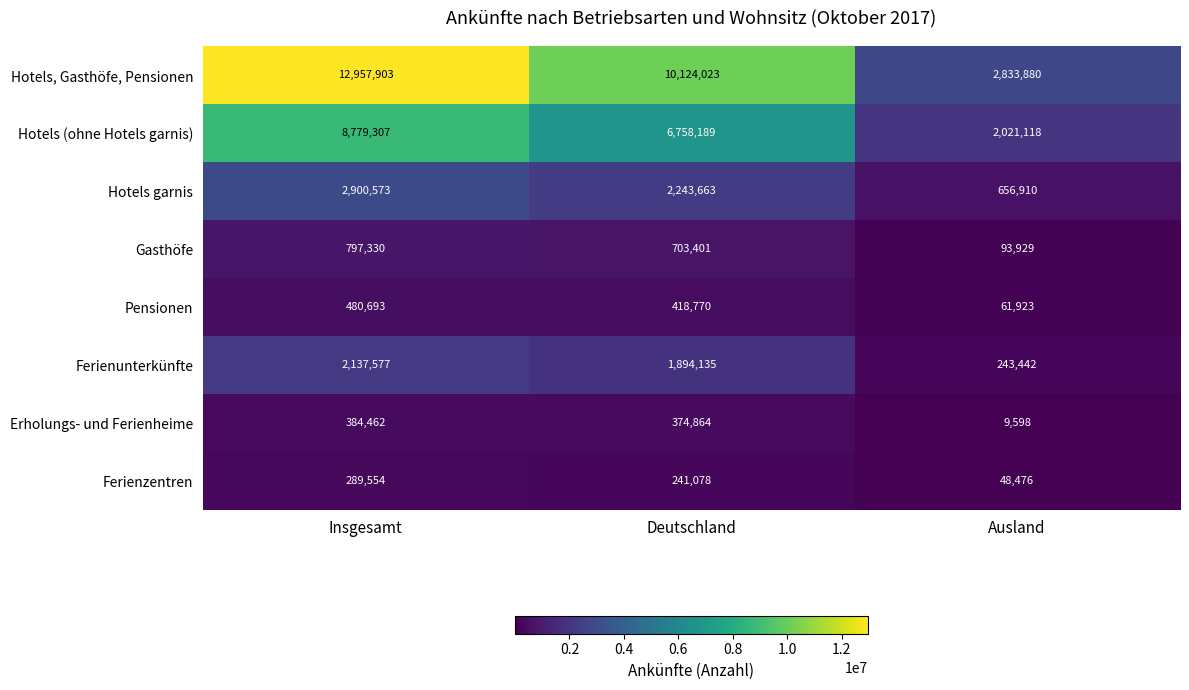

What is the difference between the maximum and minimum values in the Pensionen series?

418770